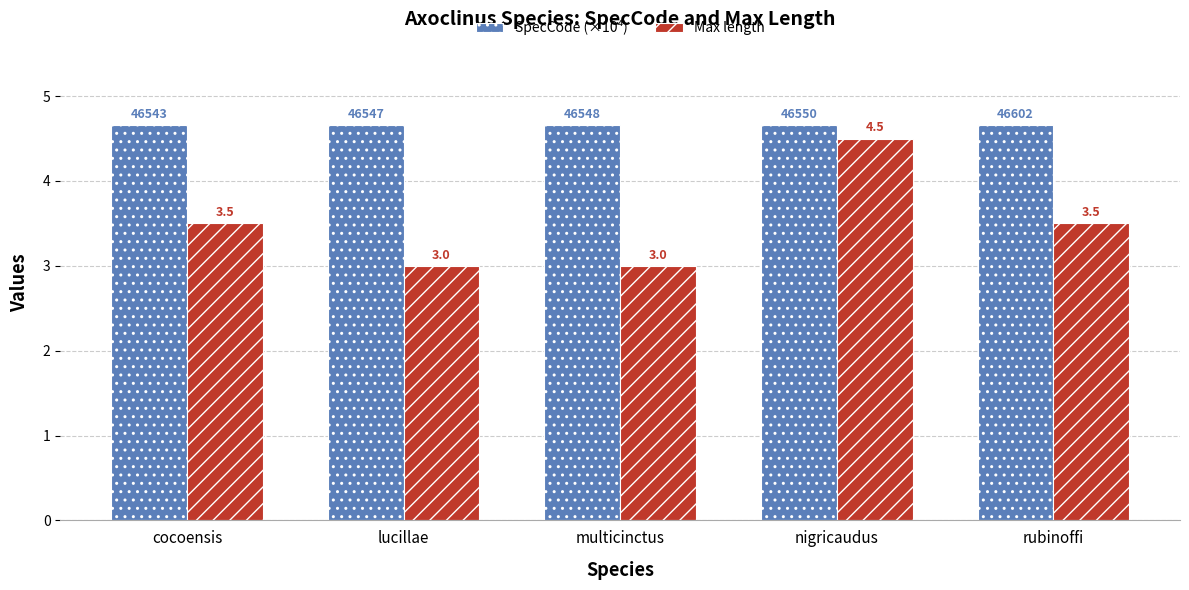

What are all the series names shown in the legend?

SpecCode (×10⁴), Max length